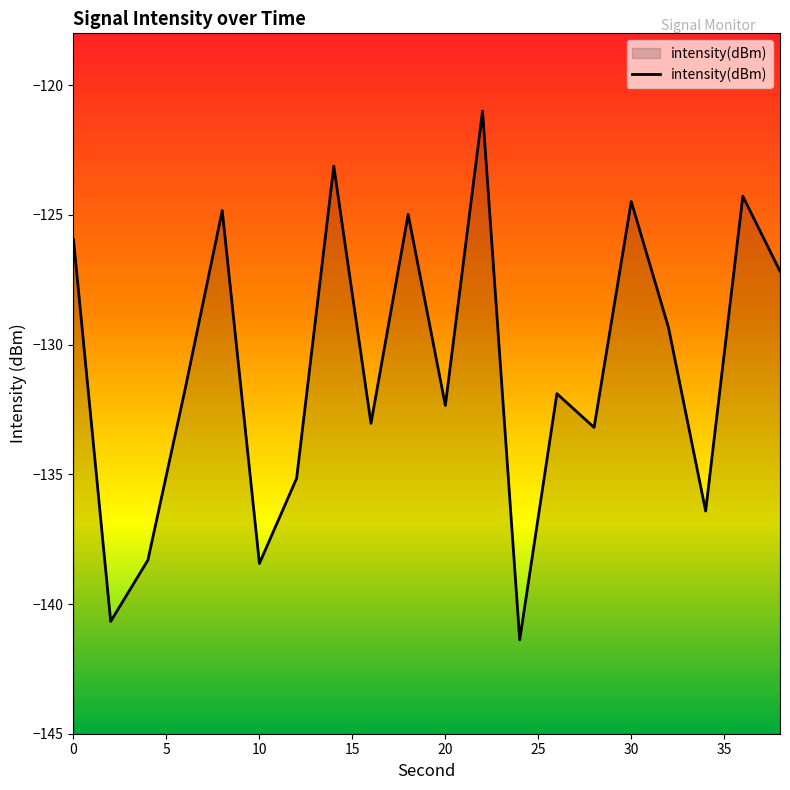

What is the maximum value shown in the chart?

-121.0